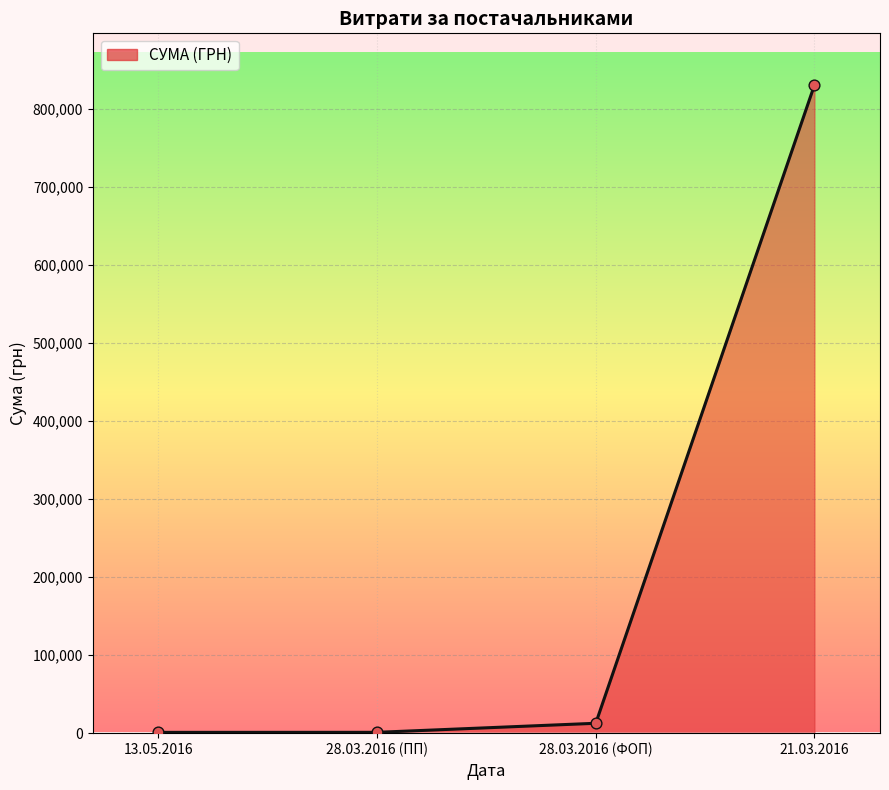

What is the ratio of the value at 28.03.2016 (ФОП) to the value at 28.03.2016 (ПП)?

11.9